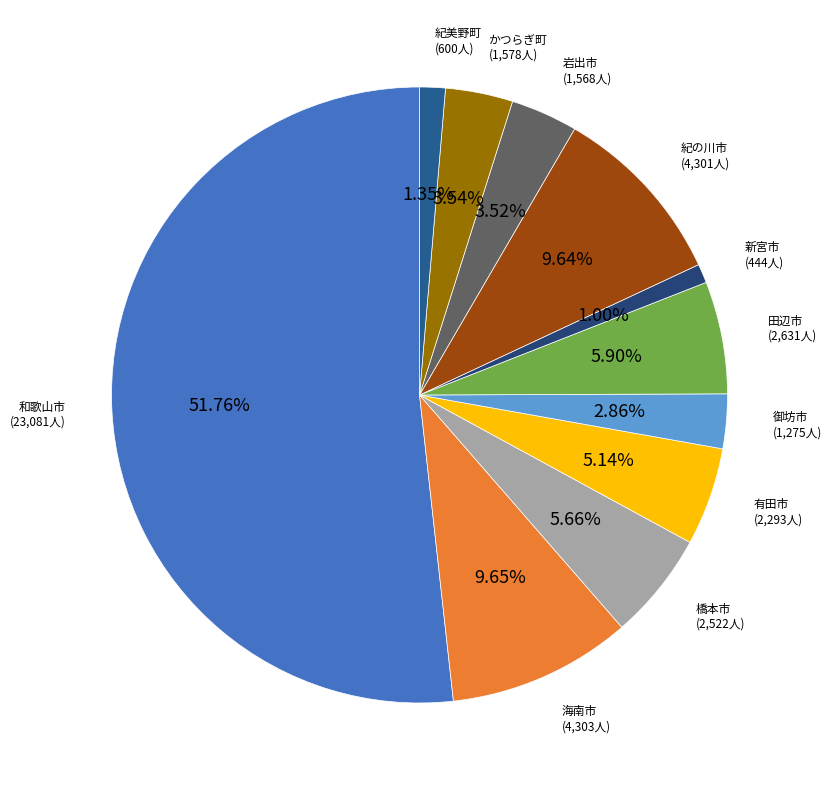

Count the number of slices in the pie.

11